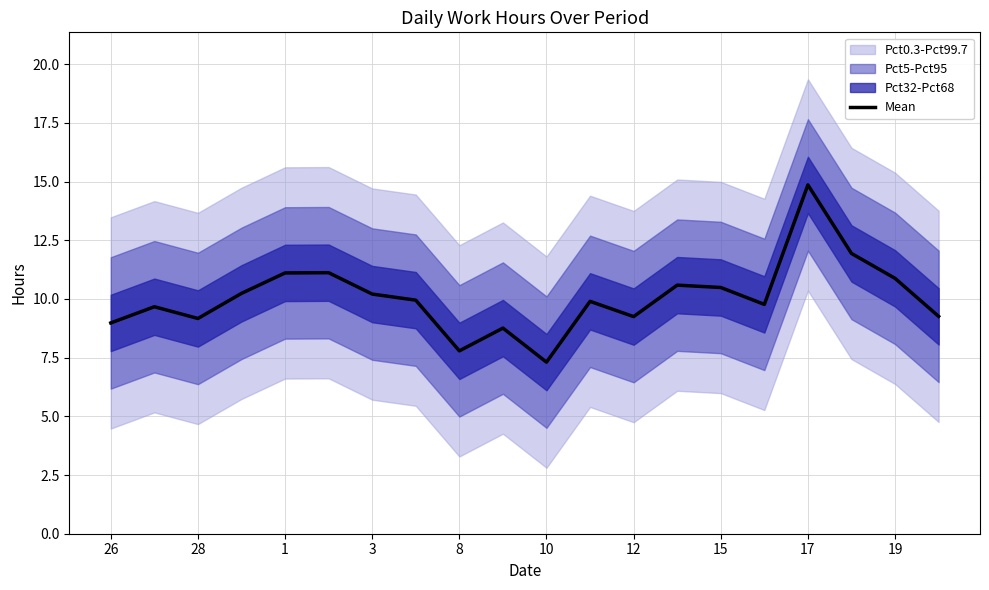

What is the difference between the second highest and minimum values?

4.6